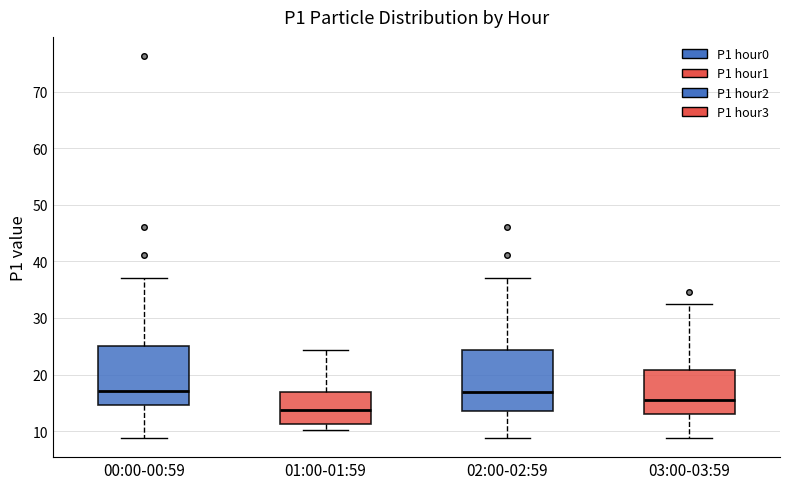

Where does the lower whisker of the box for 03:00-03:59 end on the y-axis? The values are not printed on the chart, so give them approximately, as read against the axis.

9